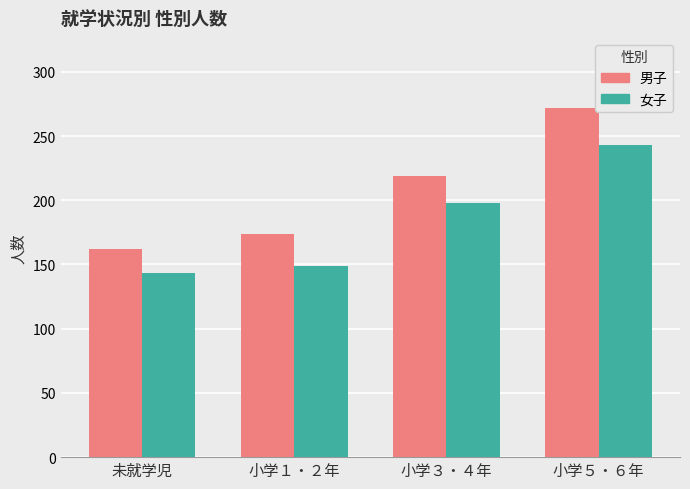

How many bars are there in total?

8